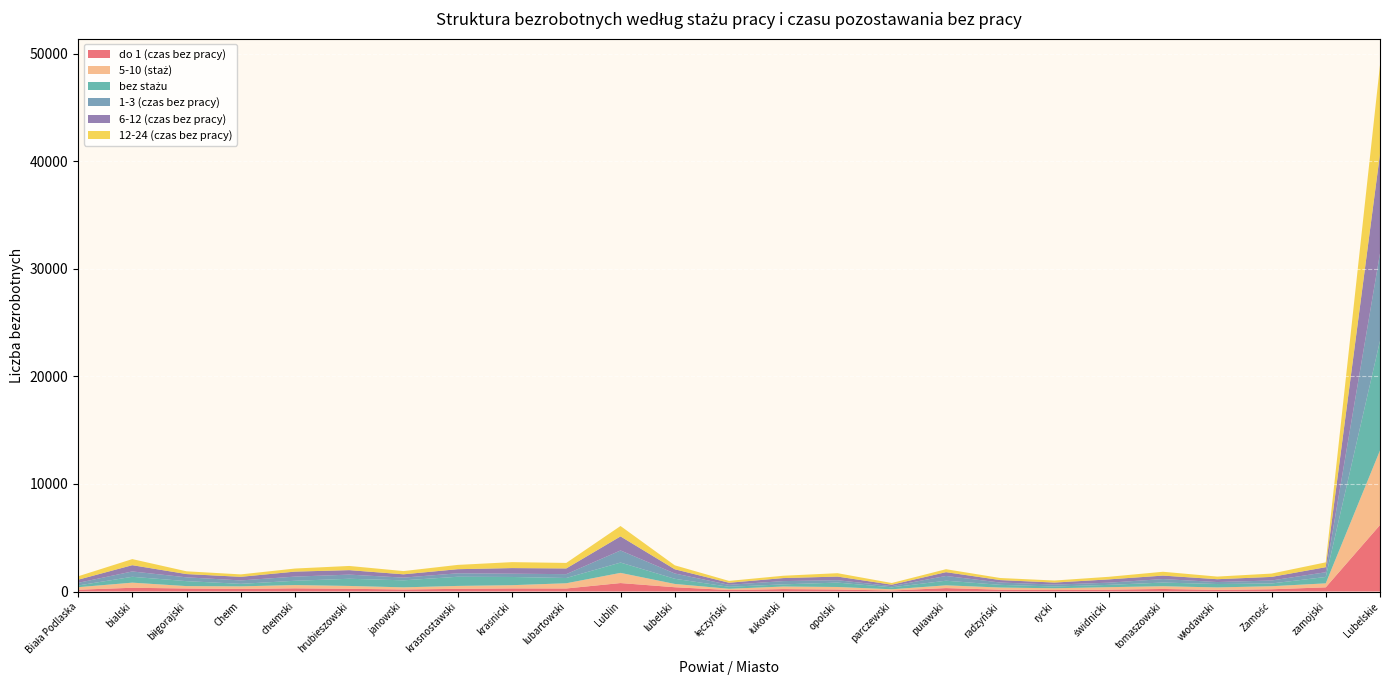

Reading left to right, what are all the values shown in this chart?

do 1 (czas bez pracy): Biała Podlaska=166	bialski=347	biłgorajski=280	Chełm=240	chełmski=295	hrubieszowski=252	janowski=189	krasnostawski=246	kraśnicki=285	lubartowski=281	Lublin=786	lubelski=397	łęczyński=137	łukowski=224	opolski=185	parczewski=93	puławski=317	radzyński=169	rycki=137	świdnicki=172	tomaszowski=236	włodawski=151	Zamość=208	zamojski=387	Lubelskie=6180
5-10 (staż): Biała Podlaska=234	bialski=476	biłgorajski=223	Chełm=239	chełmski=304	hrubieszowski=265	janowski=198	krasnostawski=273	kraśnicki=302	lubartowski=485	Lublin=945	lubelski=306	łęczyński=116	łukowski=238	opolski=235	parczewski=113	puławski=257	radzyński=200	rycki=163	świdnicki=231	tomaszowski=254	włodawski=228	Zamość=283	zamojski=370	Lubelskie=6938
bez stażu: Biała Podlaska=159	bialski=544	biłgorajski=460	Chełm=233	chełmski=398	hrubieszowski=667	janowski=652	krasnostawski=851	kraśnicki=764	lubartowski=489	Lublin=959	lubelski=480	łęczyński=186	łukowski=202	opolski=408	parczewski=182	puławski=429	radzyński=250	rycki=164	świdnicki=213	tomaszowski=342	włodawski=316	Zamość=254	zamojski=593	Lubelskie=10195
1-3 (czas bez pracy): Biała Podlaska=244	bialski=497	biłgorajski=355	Chełm=318	chełmski=388	hrubieszowski=386	janowski=252	krasnostawski=323	kraśnicki=304	lubartowski=358	Lublin=1126	lubelski=491	łęczyński=183	łukowski=303	opolski=222	parczewski=113	puławski=443	radzyński=215	rycki=179	świdnicki=204	tomaszowski=325	włodawski=185	Zamość=278	zamojski=442	Lubelskie=8134
6-12 (czas bez pracy): Biała Podlaska=292	bialski=583	biłgorajski=304	Chełm=335	chełmski=465	hrubieszowski=417	janowski=307	krasnostawski=382	kraśnicki=523	lubartowski=531	Lublin=1307	lubelski=394	łęczyński=192	łukowski=282	opolski=338	parczewski=132	puławski=352	radzyński=228	rycki=189	świdnicki=306	tomaszowski=322	włodawski=264	Zamość=334	zamojski=469	Lubelskie=9248
12-24 (czas bez pracy): Biała Podlaska=316	bialski=566	biłgorajski=256	Chełm=226	chełmski=286	hrubieszowski=389	janowski=301	krasnostawski=399	kraśnicki=553	lubartowski=513	Lublin=967	lubelski=367	łęczyński=171	łukowski=216	opolski=315	parczewski=157	puławski=275	radzyński=193	rycki=189	świdnicki=241	tomaszowski=356	włodawski=244	Zamość=309	zamojski=449	Lubelskie=8254